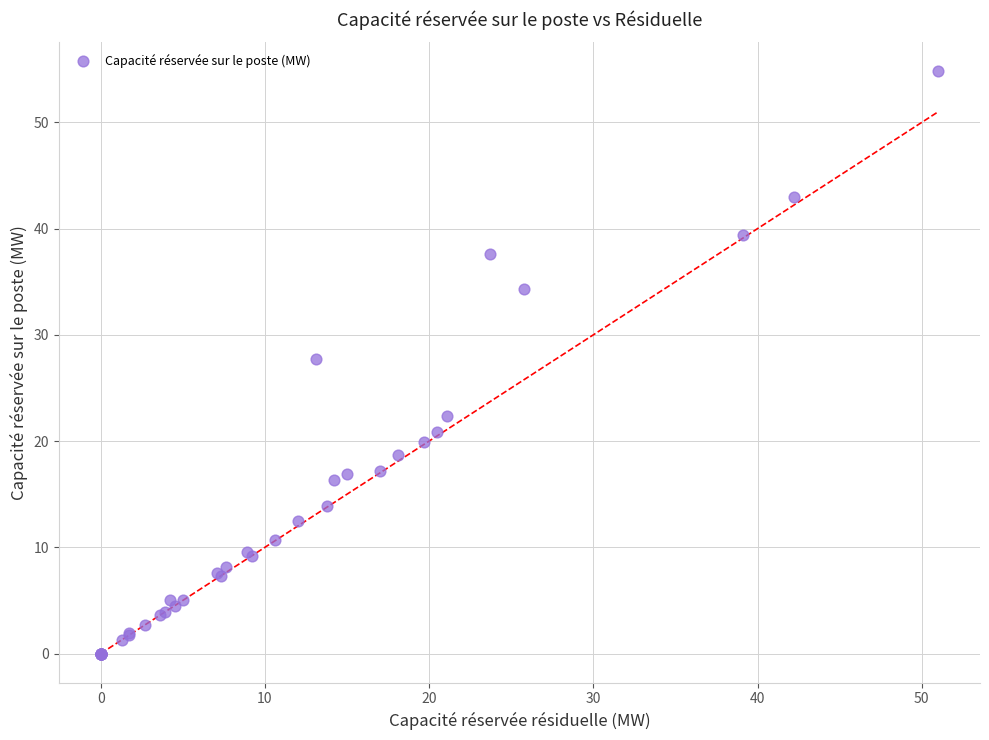

What Y value in the scatter plot is closest to 27?

27.7